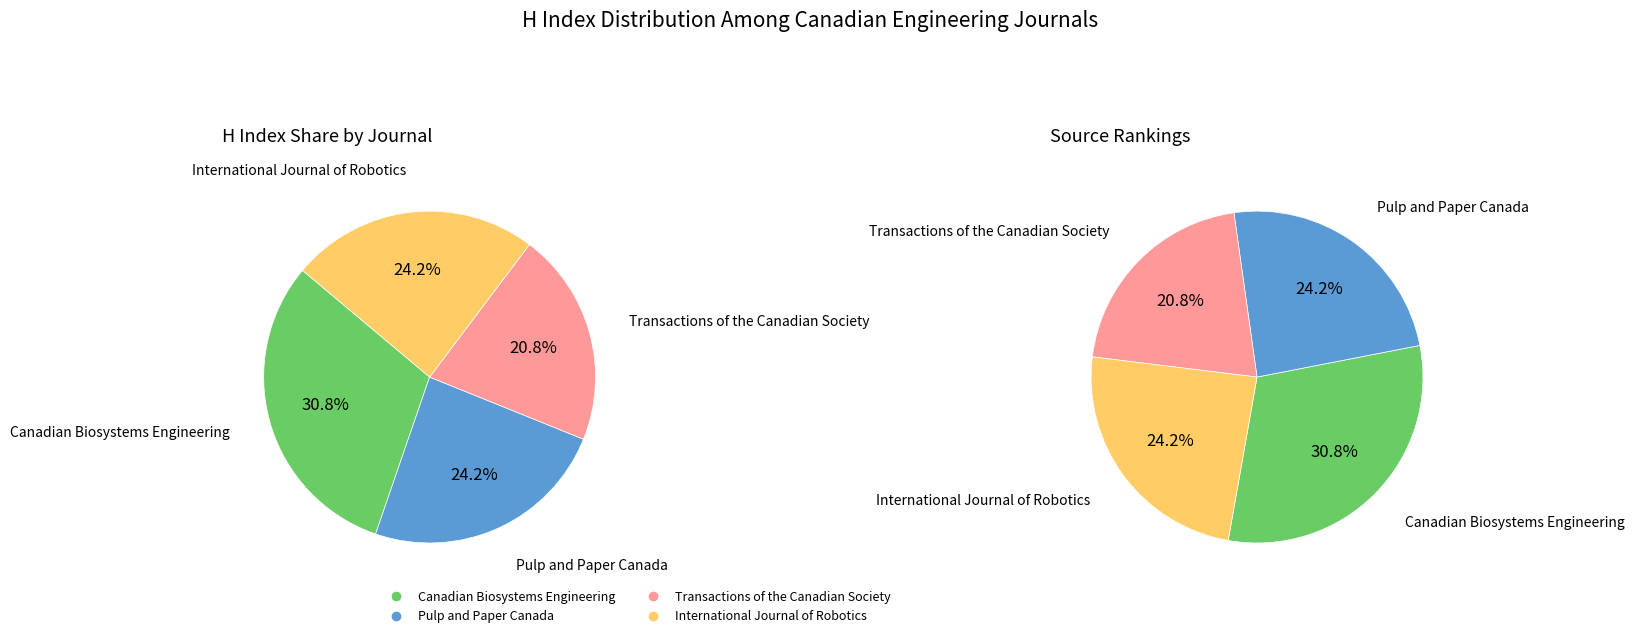

How many segments does this pie chart have?

4